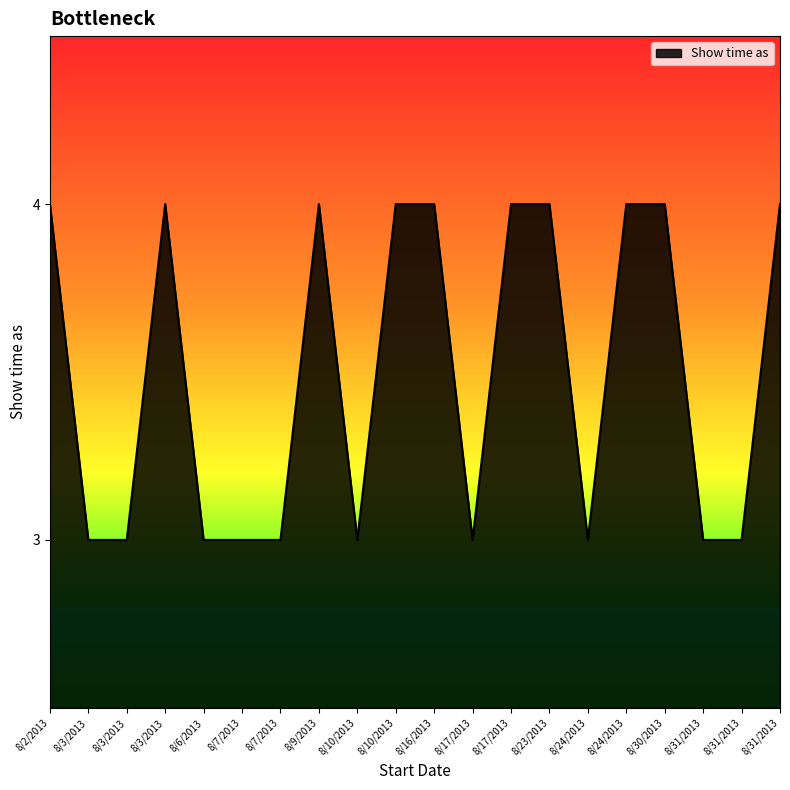

Does the chart display data point markers on the line(s)?

No